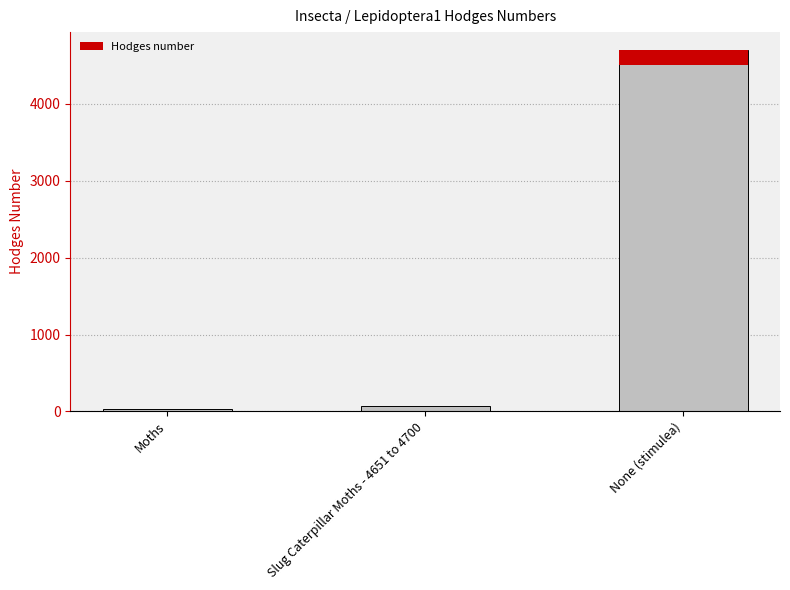

What is the approximate value at Slug Caterpillar Moths - 4651 to 4700?

66.4